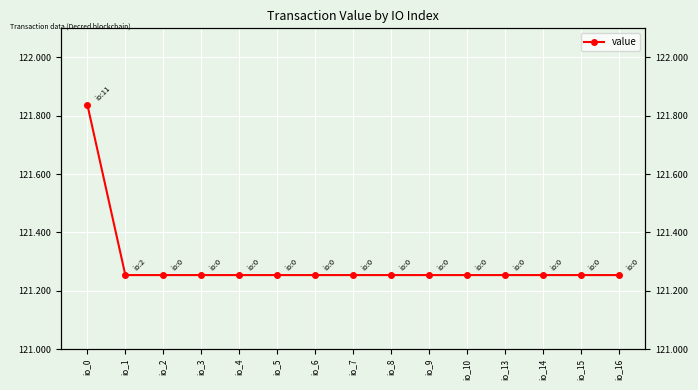

Reading right to left, what are all the values shown in this chart?

121.3	121.3	121.3	121.3	121.3	121.3	121.3	121.3	121.3	121.3	121.3	121.3	121.3	121.3	121.8